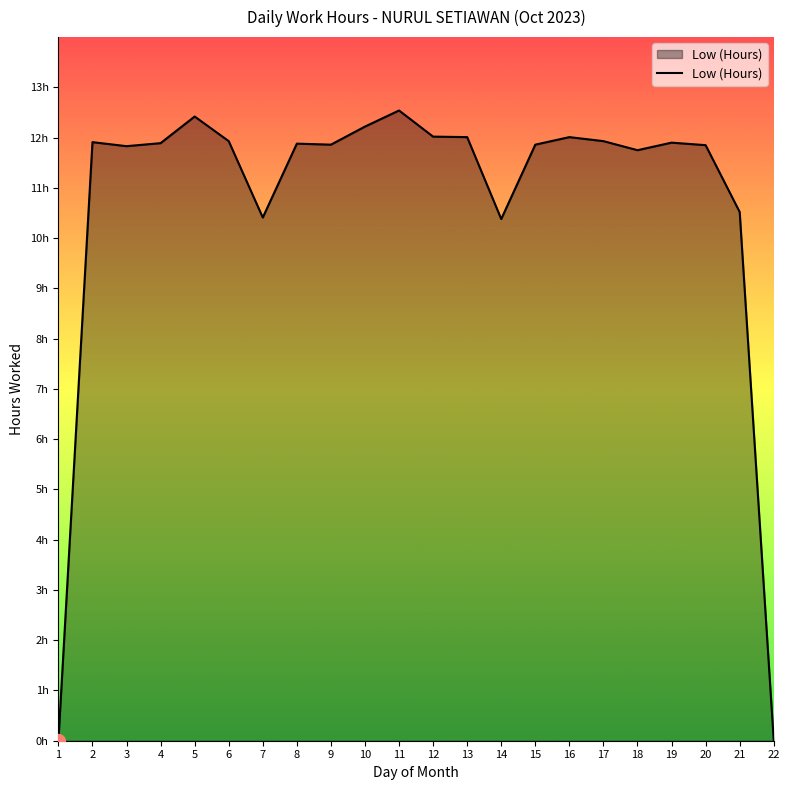

What is the ratio of the value at 19 to the value at 9?

1.0